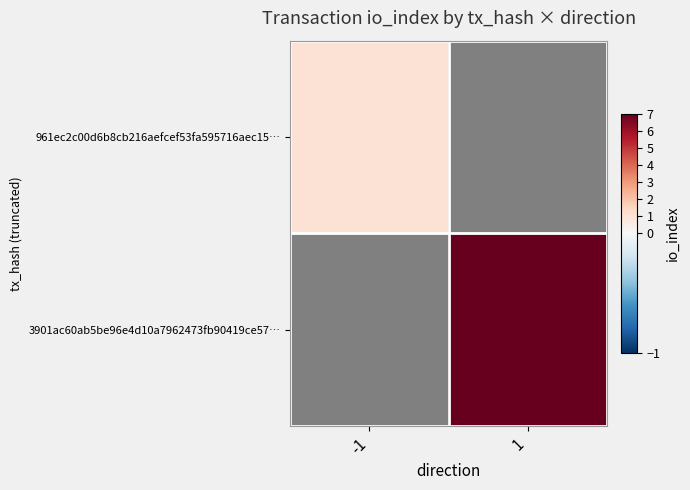

The 3901ac60ab5be96e4d10a7962473fb90419ce57… series shows 11.9 at 1. True or false?

False